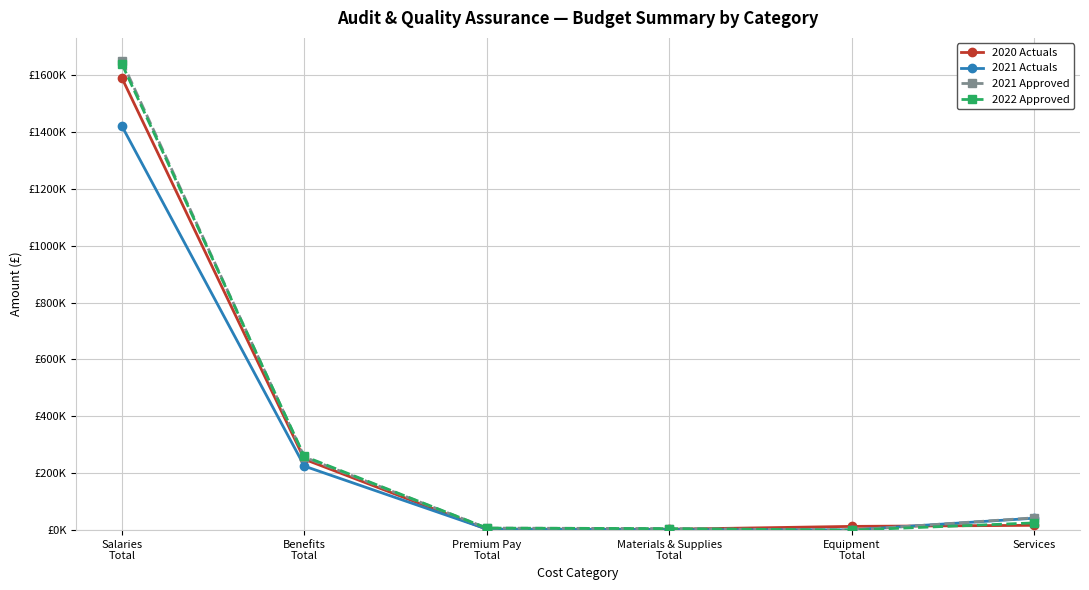

Reading left to right, list all the values displayed in this chart.

2020 Actuals: 1589602.7	249120.9	2915.4	3102.9	13131.5	16880.4
2021 Actuals: 1420474.7	224942.6	3531.5	1769.6	673.1	41949.8
2021 Approved: 1648100.0	256600.0	7100.0	5400.0	0.0	43300.0
2022 Approved: 1638500.0	259400.0	7100.0	5300.0	0.0	25400.0